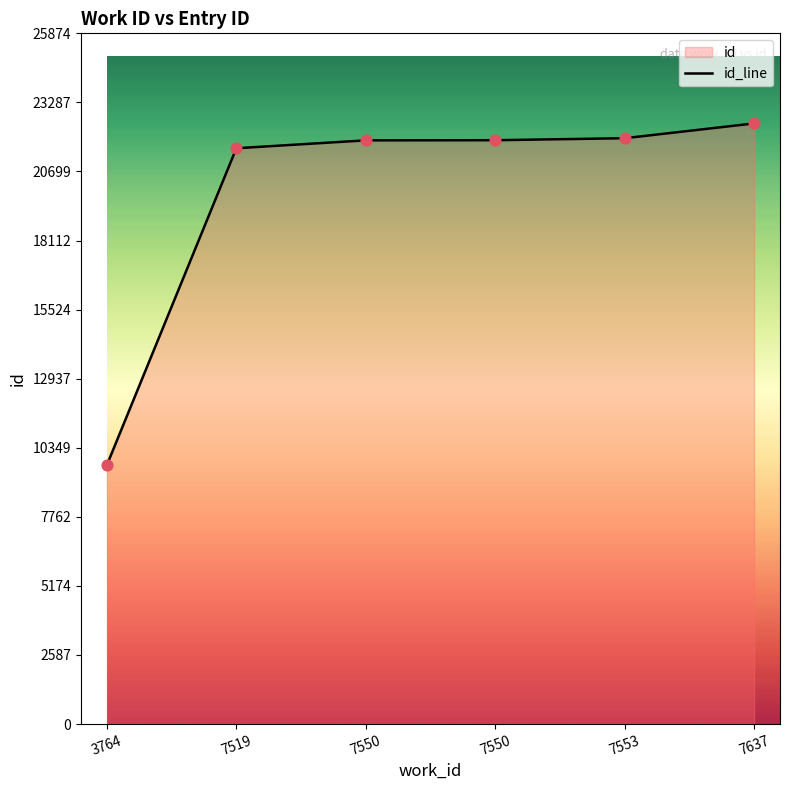

Between 7519 and 7553, which is larger?

7553